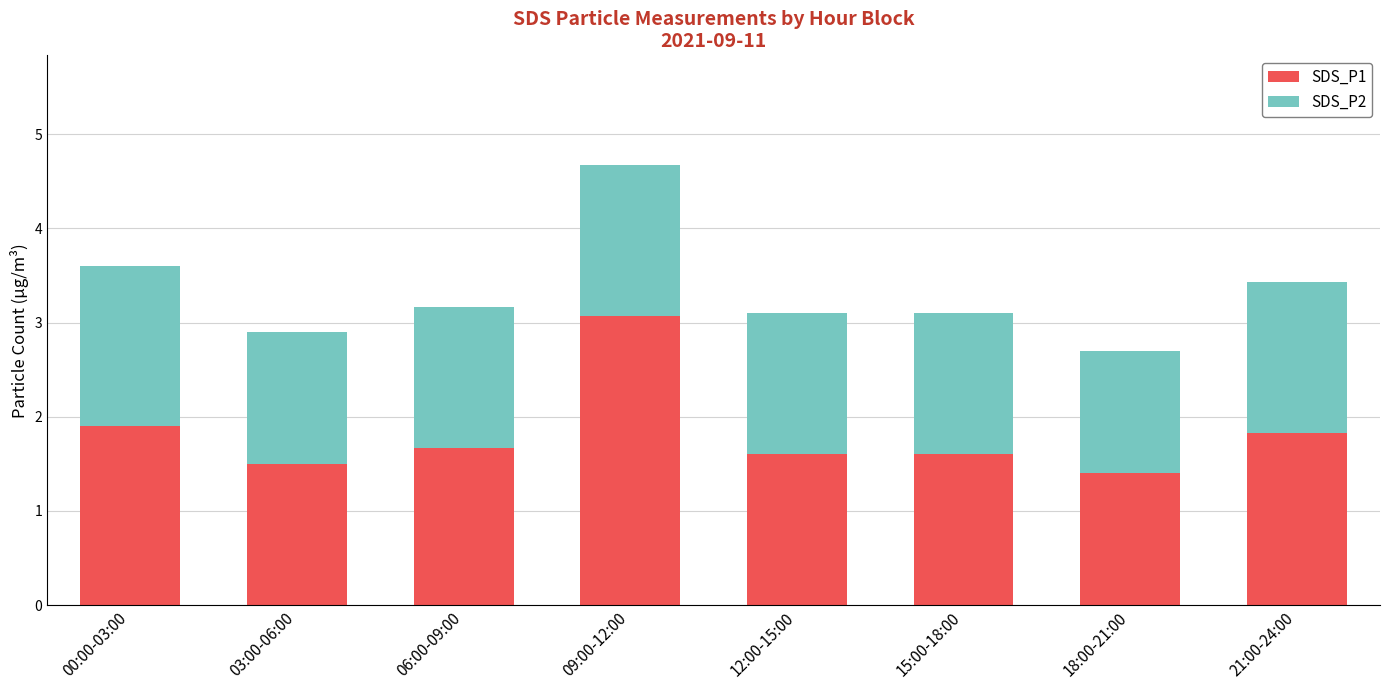

What is the average value of the SDS_P1 series?

1.8